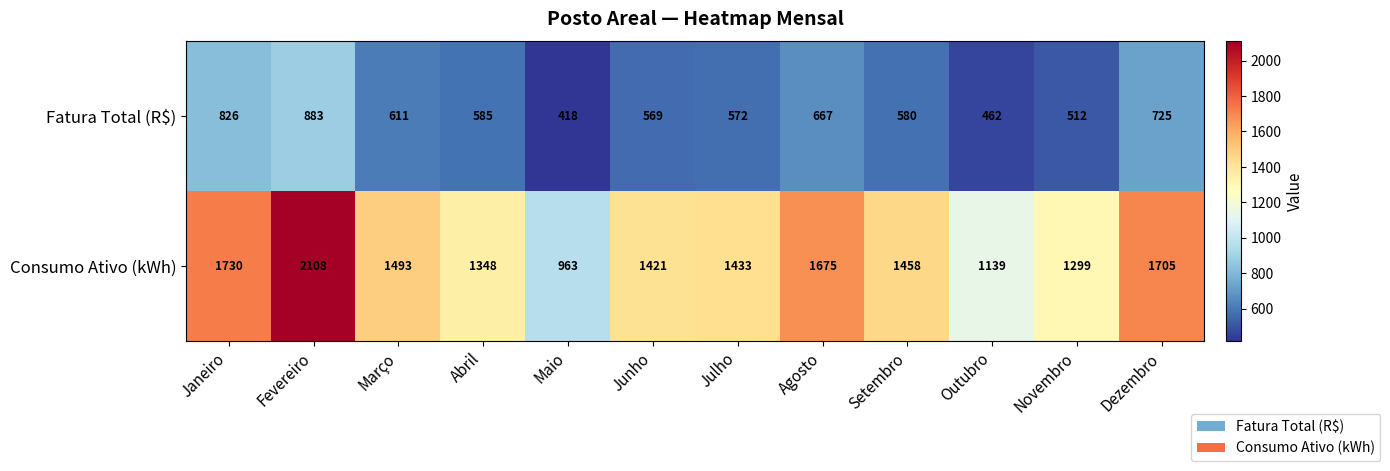

At which label does Consumo Ativo (kWh) first exceed 1458?

Janeiro